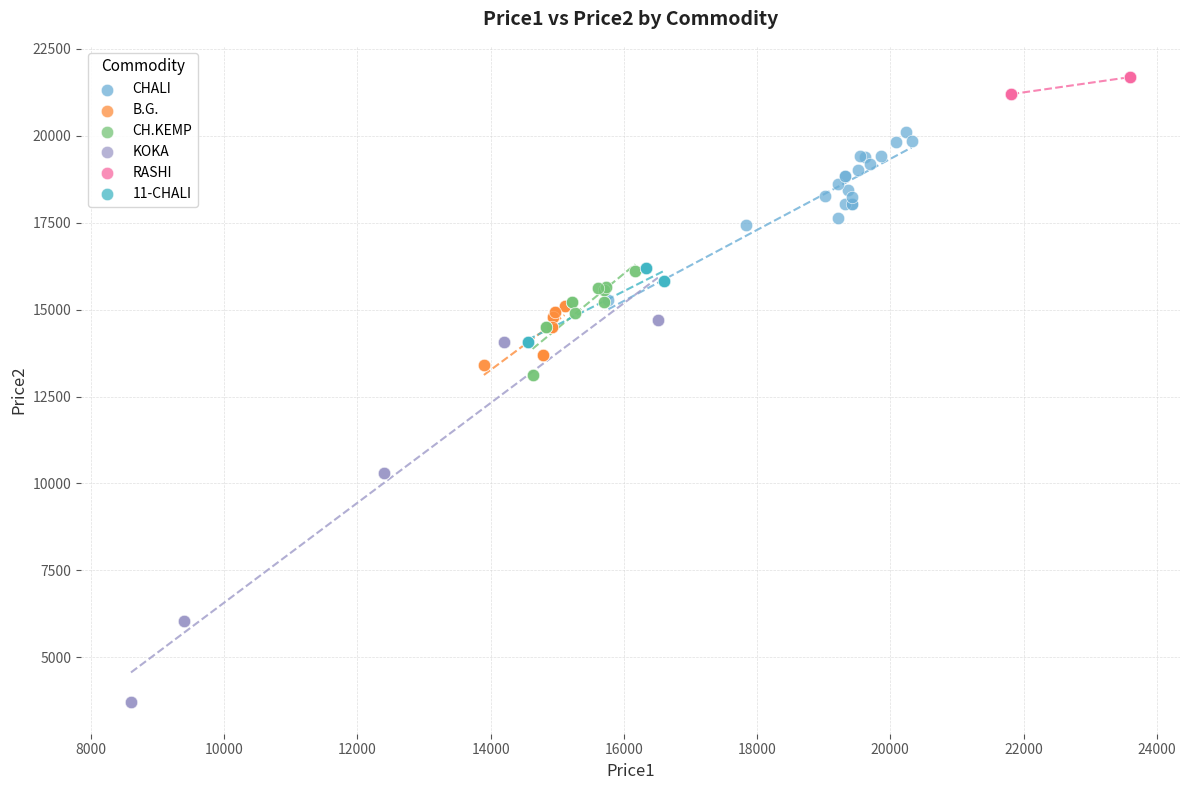

Which series has the widest spread of Y values?

KOKA